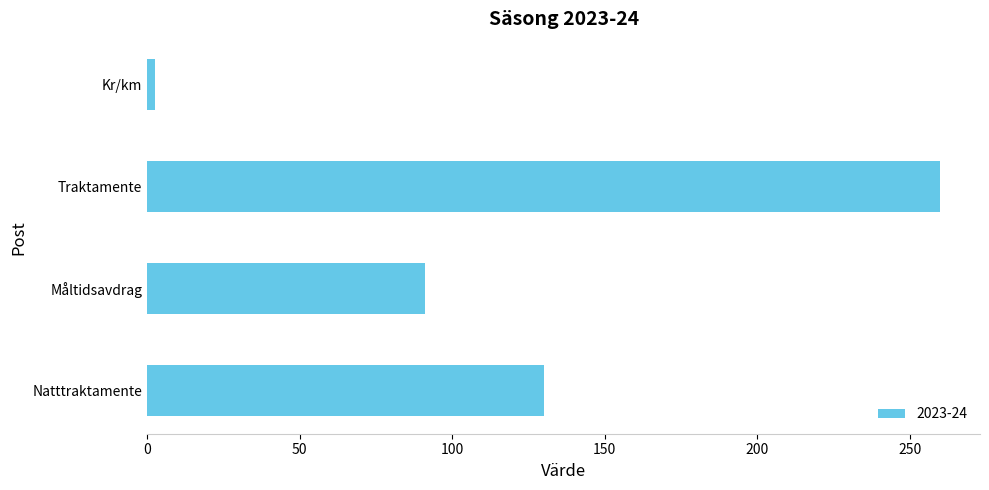

The chart shows a value of 369.1 at Traktamente. True or false?

False